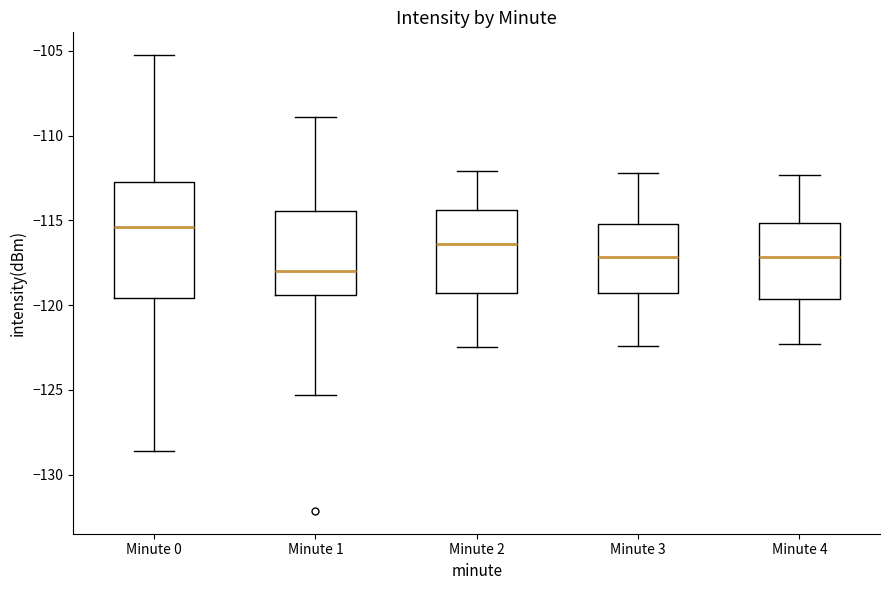

Reading left to right, transcribe this box plot: for each box, give where its median line is, the range the box spans, and where its two whiskers end, as read against the y-axis. The values are not printed on the chart, so give them approximately, as read against the axis.

Minute 0: median -115.5, box -119.5 to -112.5, whiskers -128.5 to -105.0
Minute 1: median -118.0, box -119.5 to -114.5, whiskers -125.5 to -109.0
Minute 2: median -116.5, box -119.5 to -114.5, whiskers -122.5 to -112.0
Minute 3: median -117.0, box -119.5 to -115.0, whiskers -122.5 to -112.0
Minute 4: median -117.0, box -119.5 to -115.0, whiskers -122.5 to -112.5